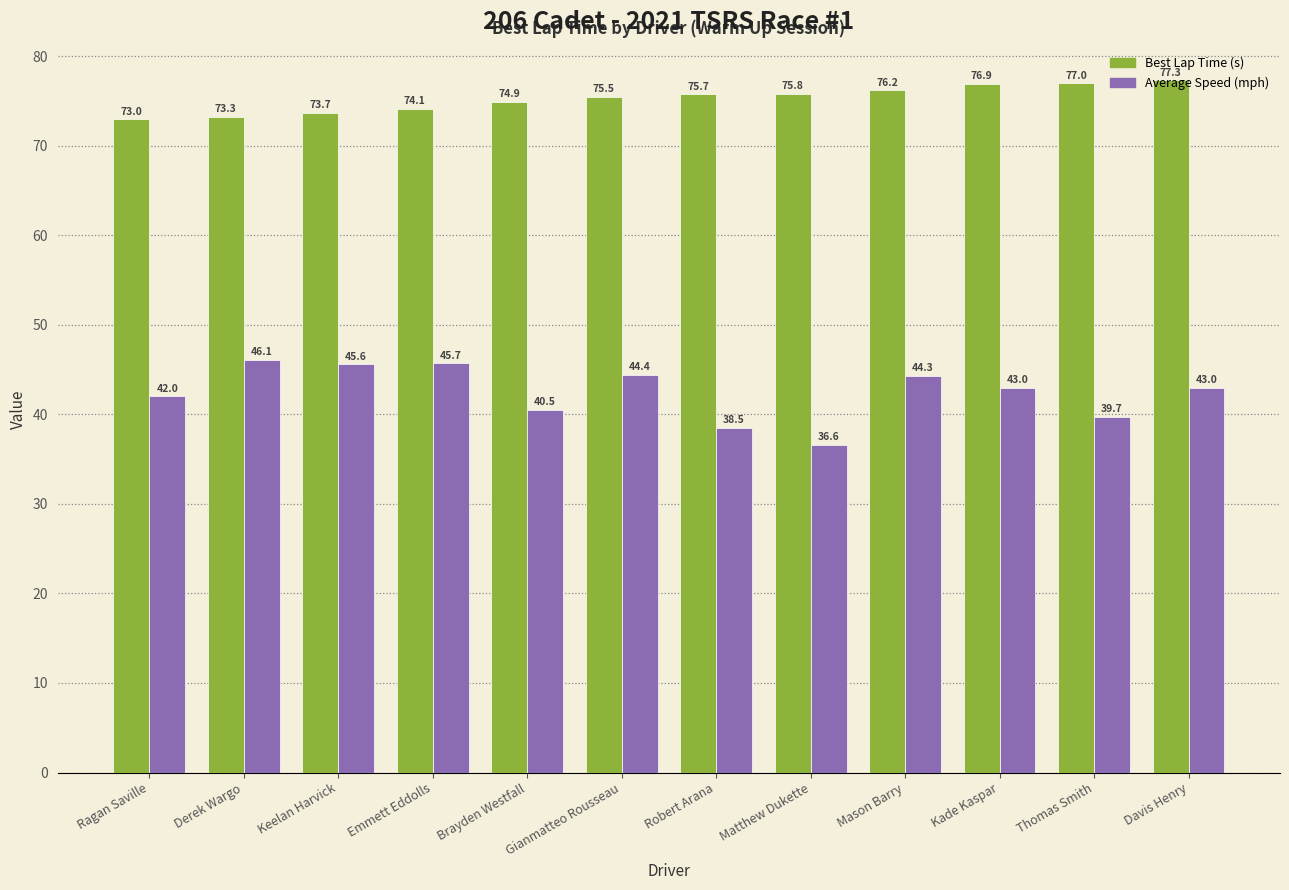

How many data points in Best Lap Time (s) are above 75?

7